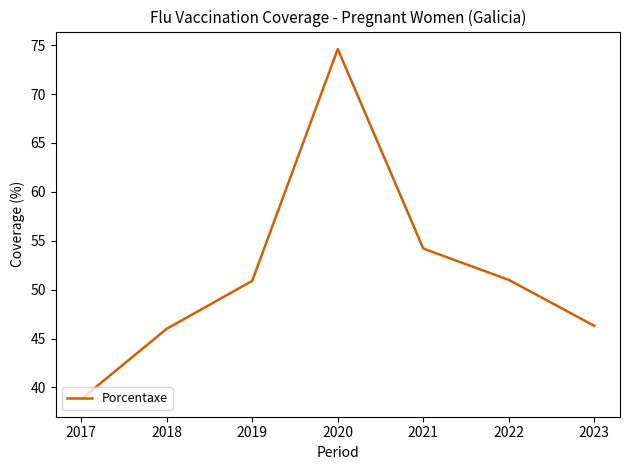

Which category has the lowest value across all series?

2017